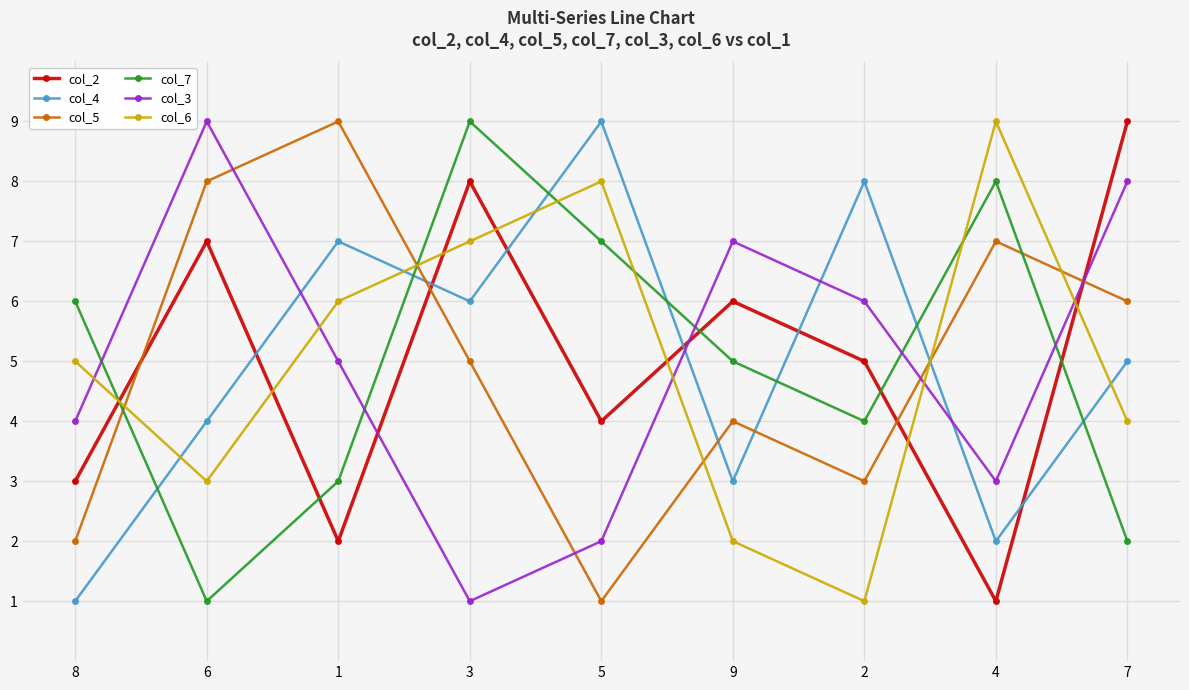

What is the spread (max minus min) of values at 1?

7